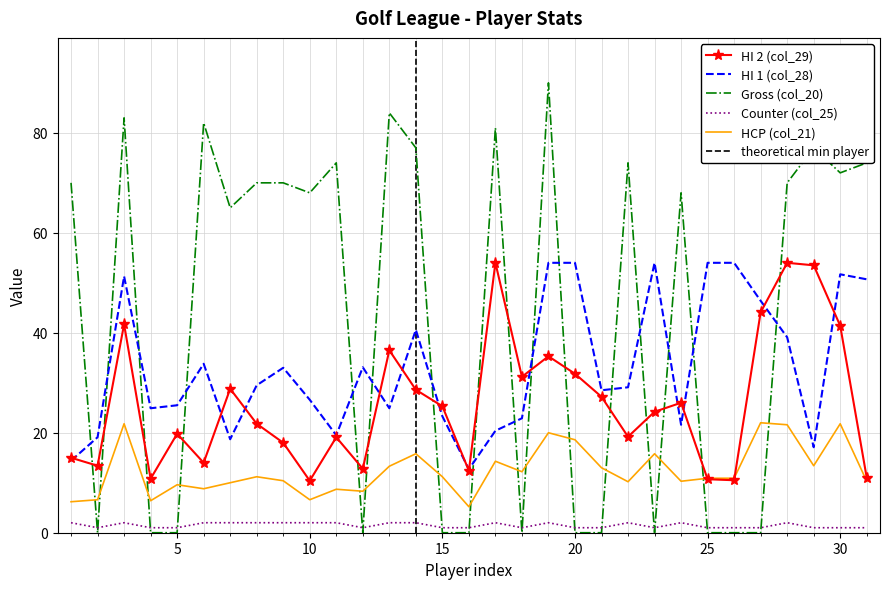

List the labels in order of HCP (col_21) value, smallest first.

16, 1, 4, 2, 10, 12, 11, 6, 5, 7, 22, 24, 31, 9, 25, 26, 8, 15, 18, 21, 13, 29, 17, 14, 23, 20, 19, 28, 3, 30, 27